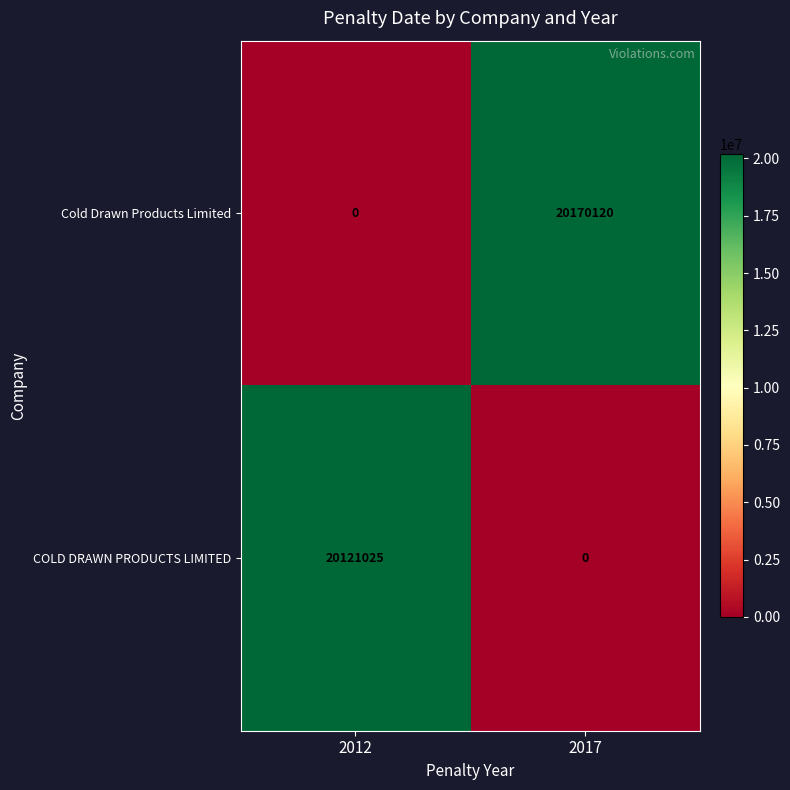

At which category does the chart reach its peak across all series?

2017